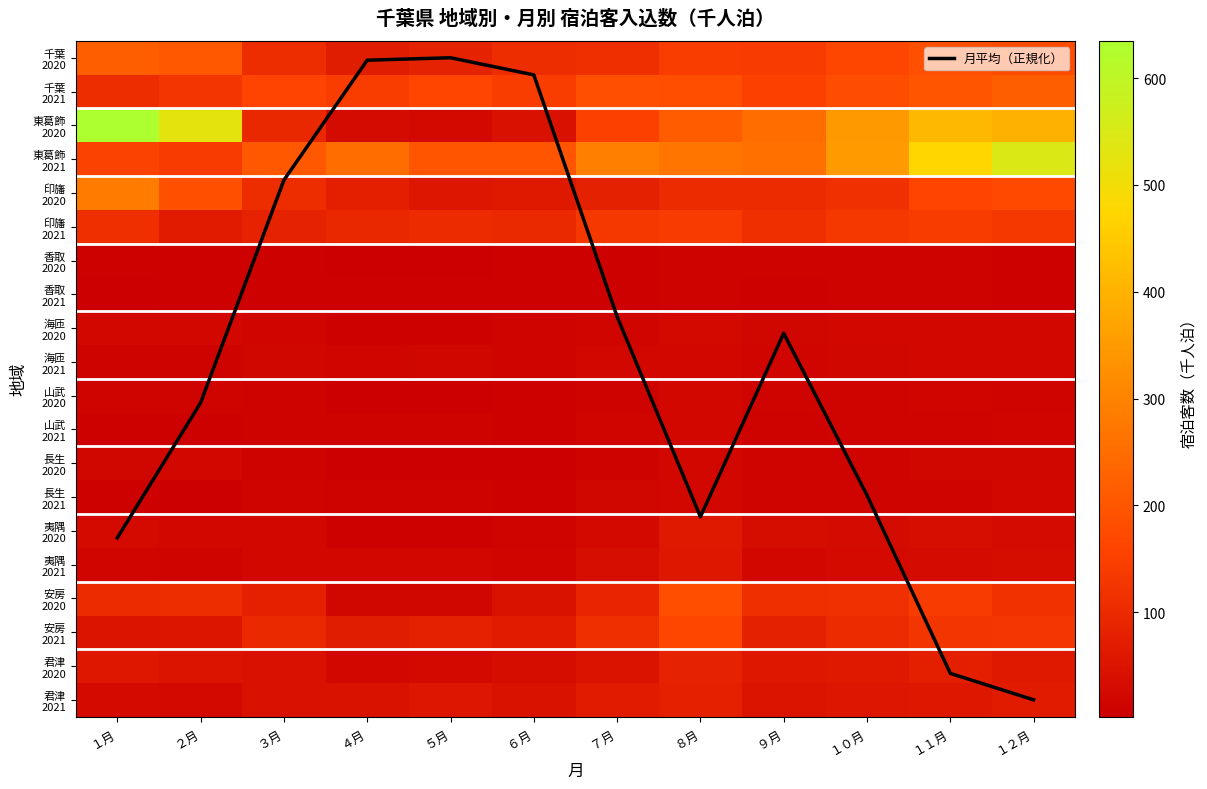

Count the number of categories in the chart.

12